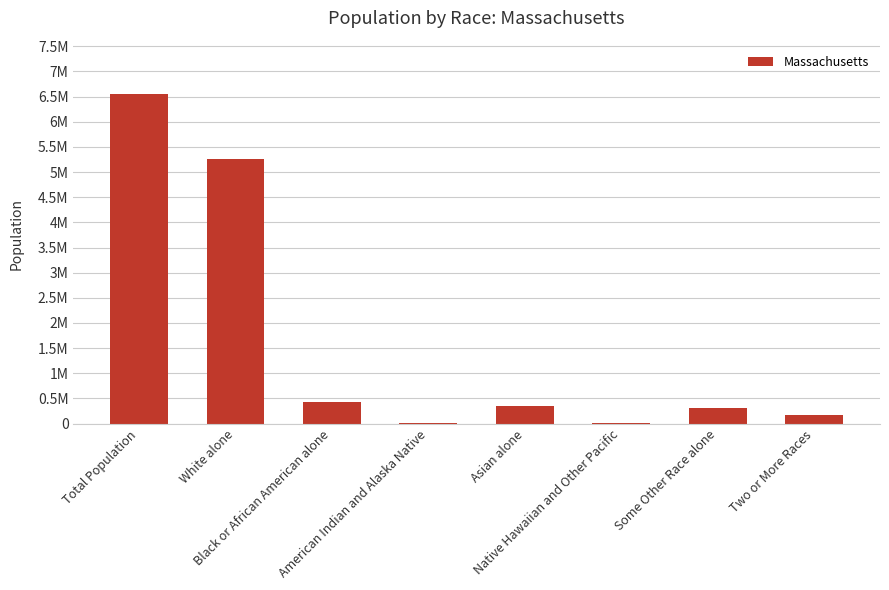

Reading left to right, list all the values displayed in this chart.

Total Population=6547629	White alone=5265236	Black or African American alone=434398	American Indian and Alaska Native=18850	Asian alone=349768	Native Hawaiian and Other Pacific=2223	Some Other Race alone=305151	Two or More Races=172003